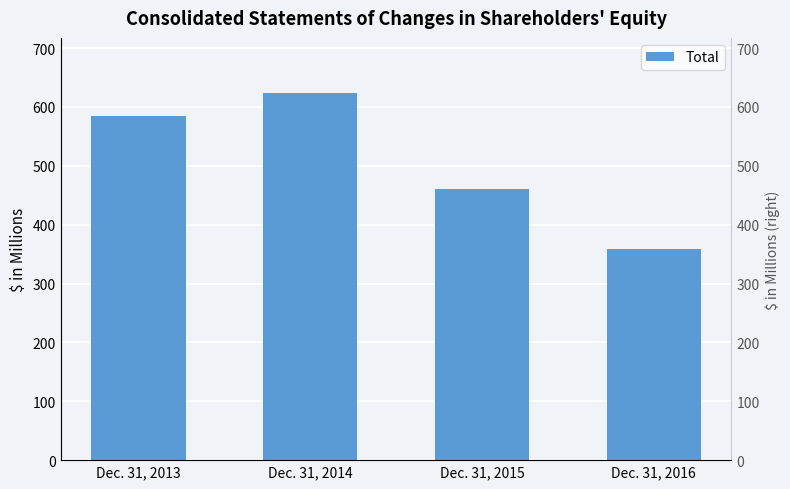

How many bars are there in total?

4